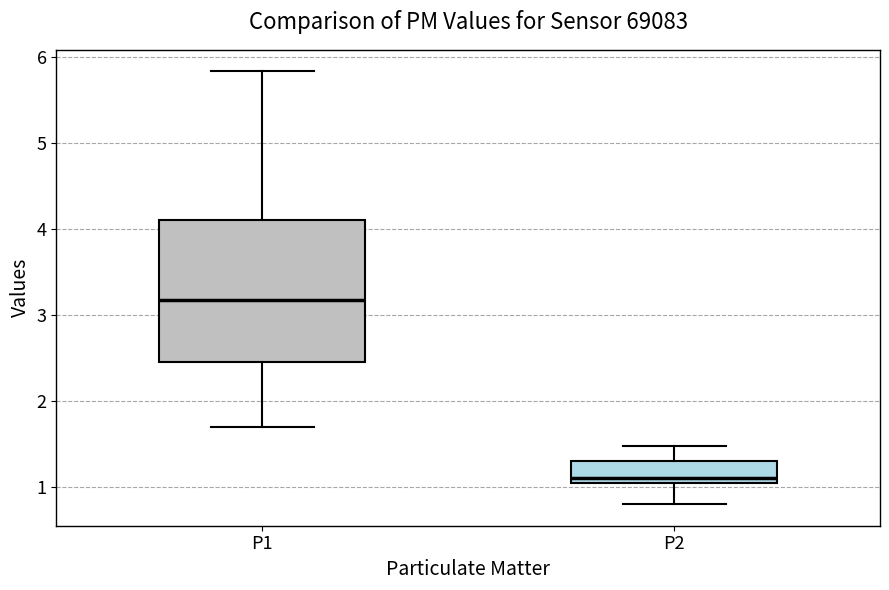

Where does the lower whisker of the box for P1 end on the y-axis? The values are not printed on the chart, so give them approximately, as read against the axis.

1.7